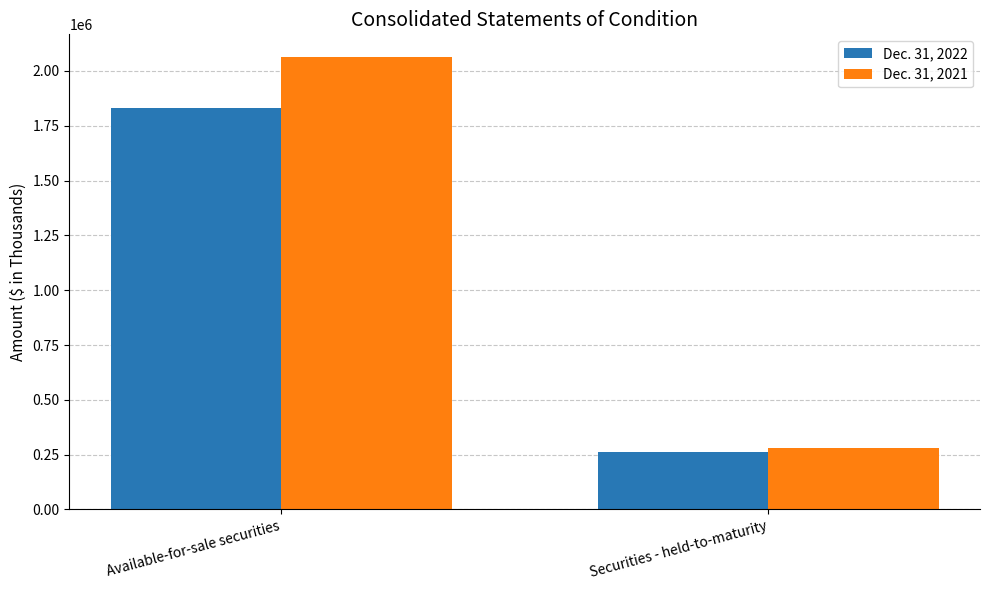

What are all the series names shown in the legend?

Dec. 31, 2022, Dec. 31, 2021